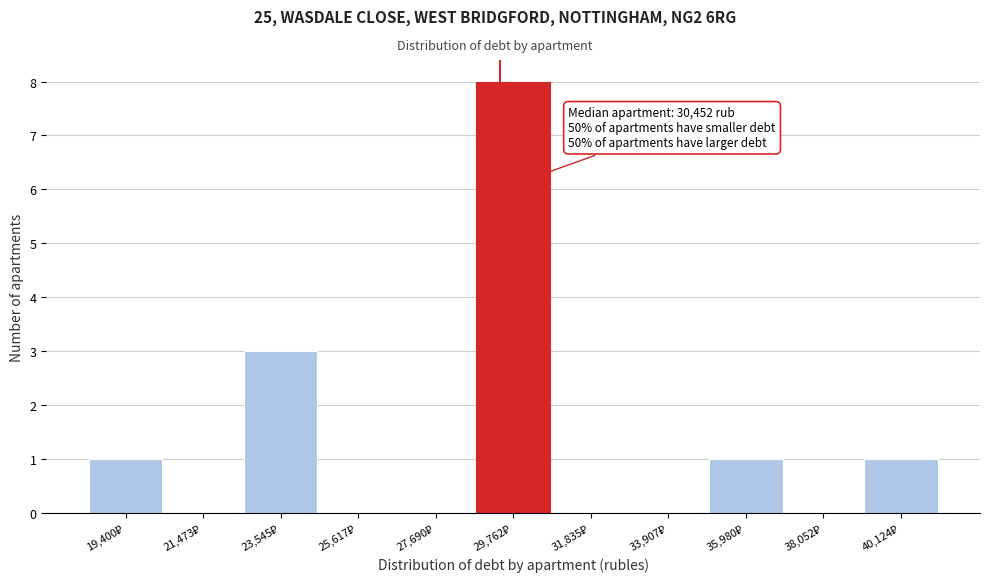

What is the maximum value shown in the chart?

8